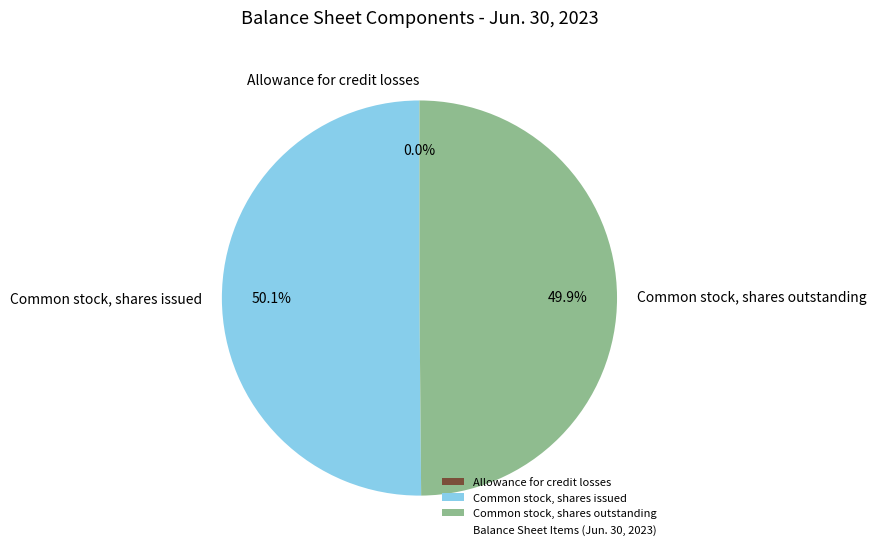

What percentage is the Common stock, shares outstanding slice, to the nearest percent?

50%